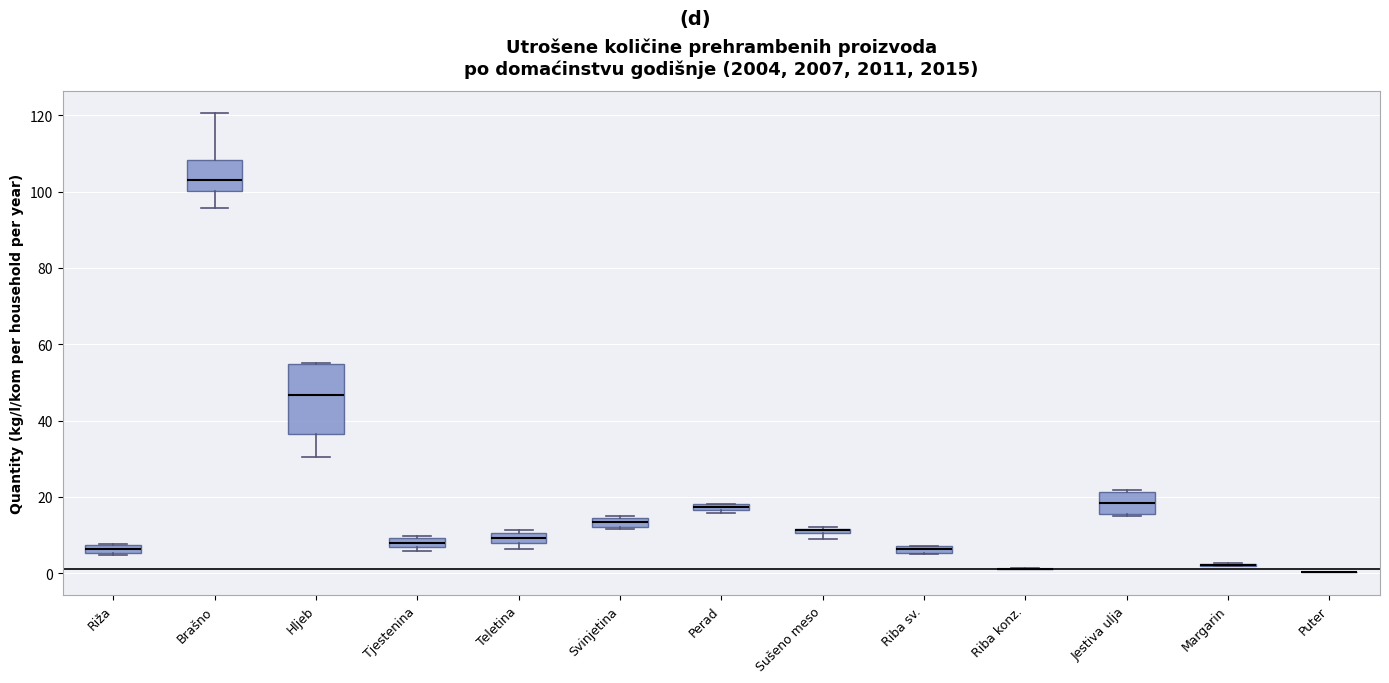

Comparing the boxes themselves (not the whiskers), which one is the tallest?

Hljeb